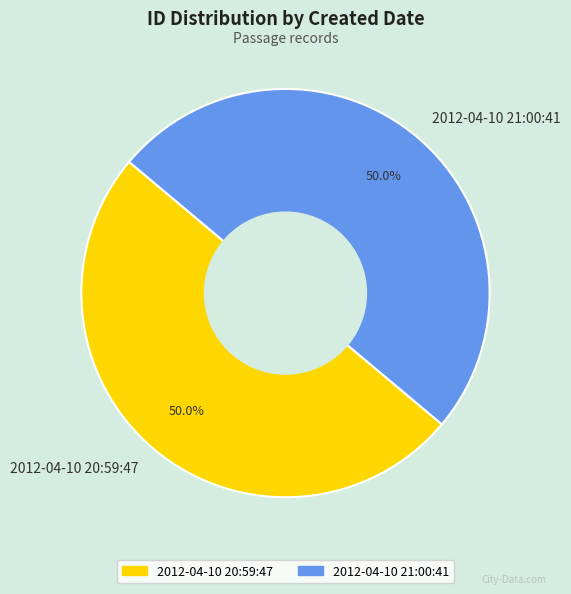

To the nearest percent, what is the average slice percentage?

50%